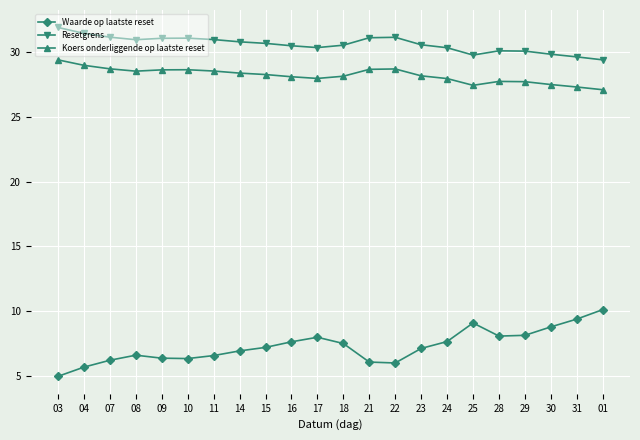

What is the difference between the maximum and minimum values in the Waarde op laatste reset series?

5.1